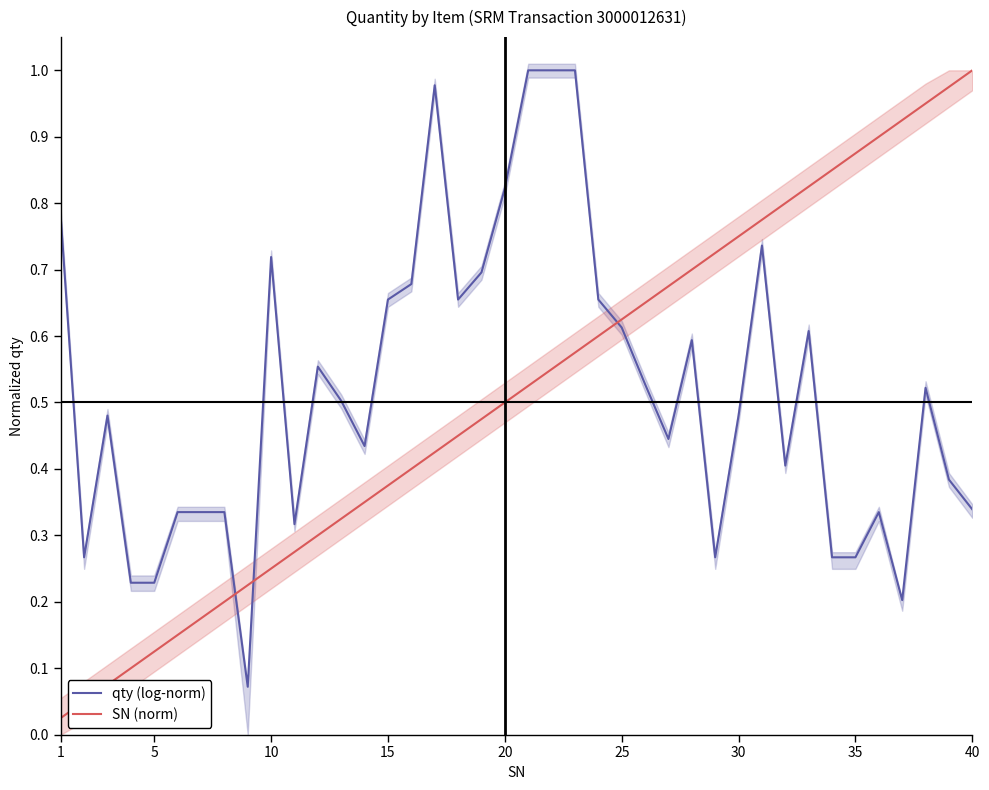

Rank the series by their average value, from highest to lowest.

qty (log-norm), SN (norm)